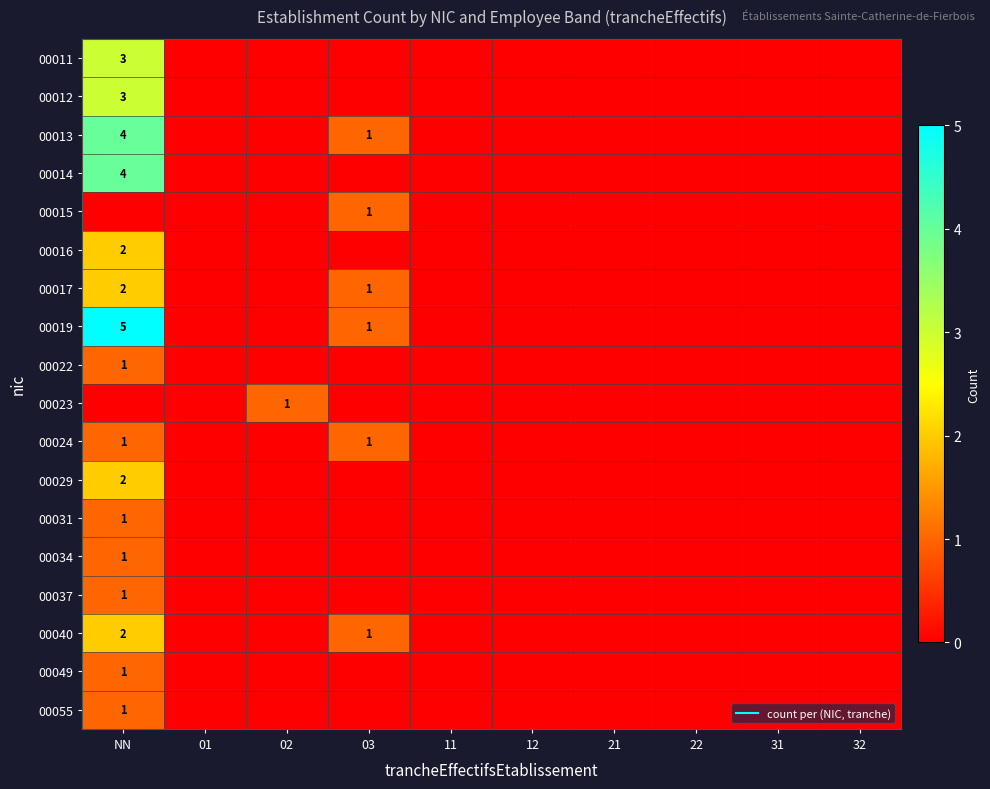

At 21, list the series in order from smallest to largest.

00011, 00012, 00013, 00014, 00015, 00016, 00017, 00019, 00022, 00023, 00024, 00029, 00031, 00034, 00037, 00040, 00049, 00055